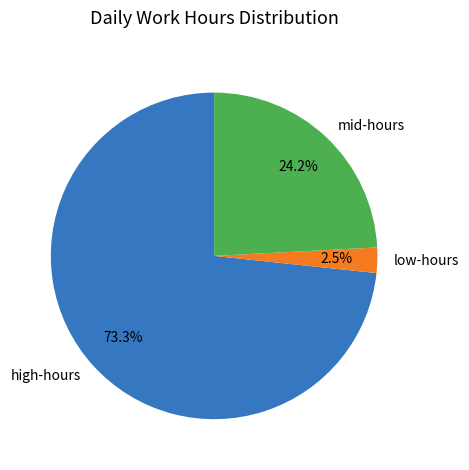

Which slice is the smallest?

low-hours